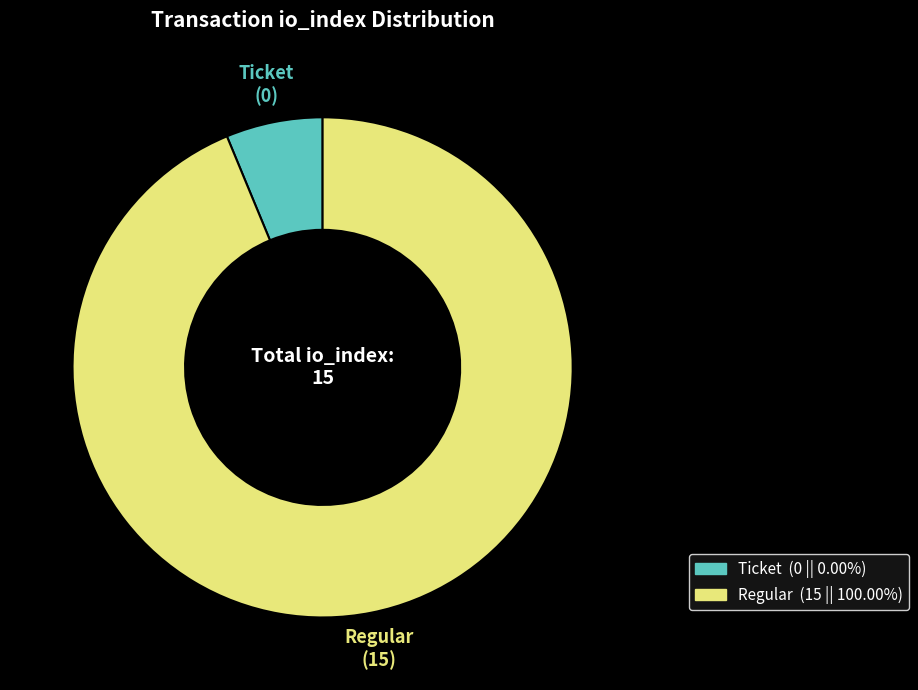

How many segments does this pie chart have?

2